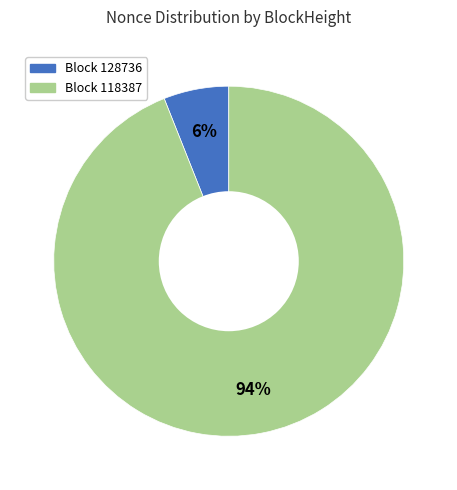

Is there a majority slice in this chart?

Yes